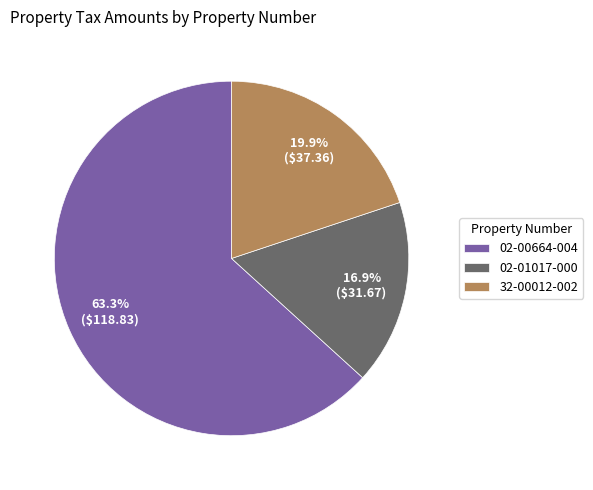

How many slices are in this pie chart?

3